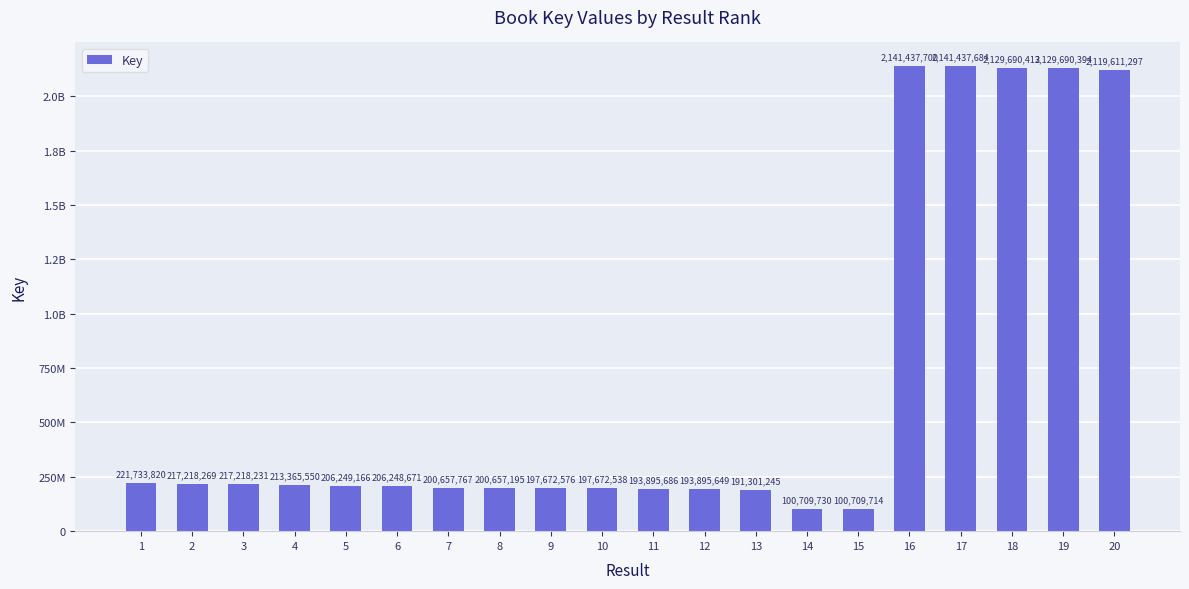

At which category does the chart reach its peak across all series?

16